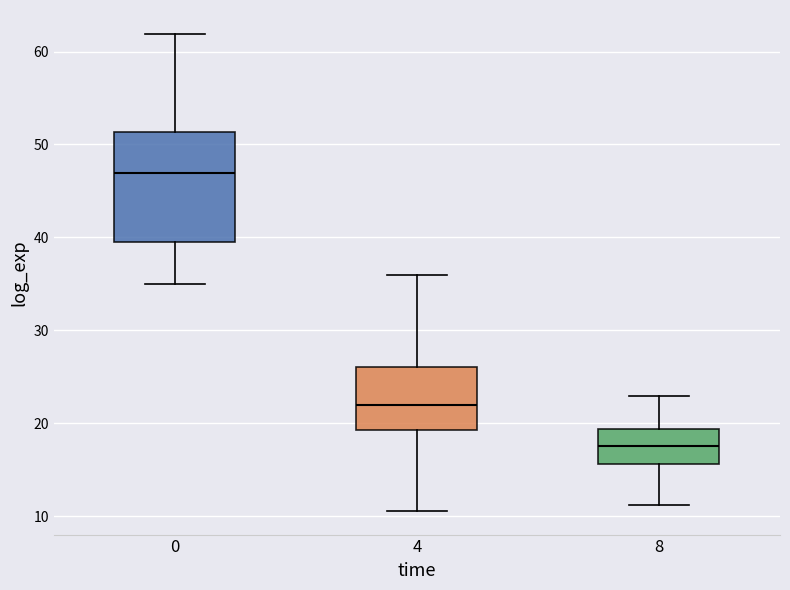

Comparing the boxes themselves (not the whiskers), which one is the tallest?

0